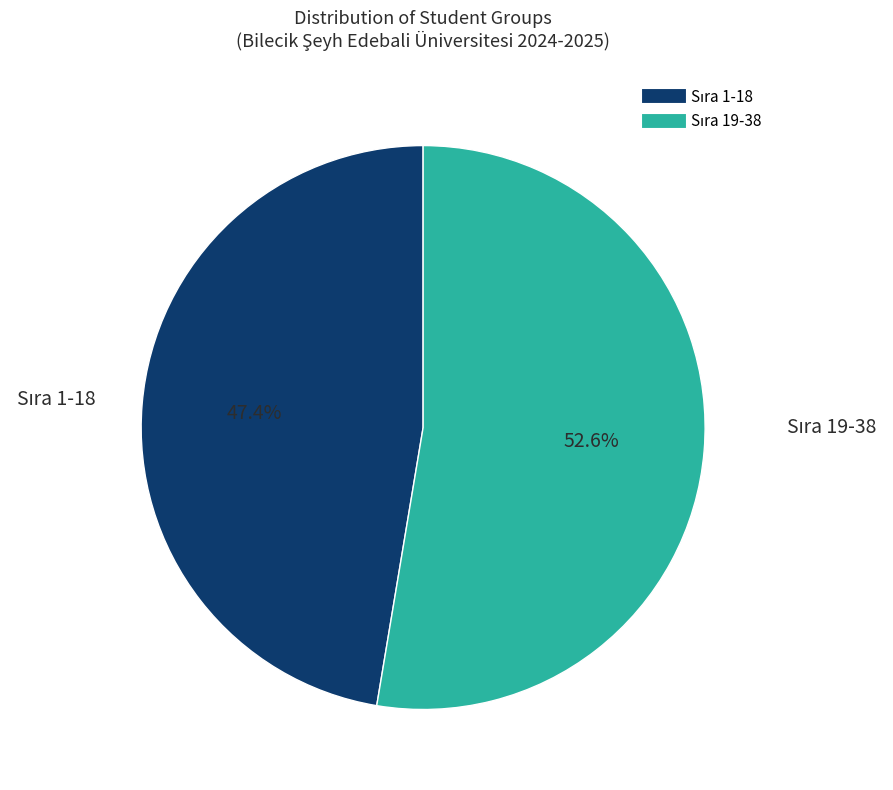

How many slices are in this pie chart?

2